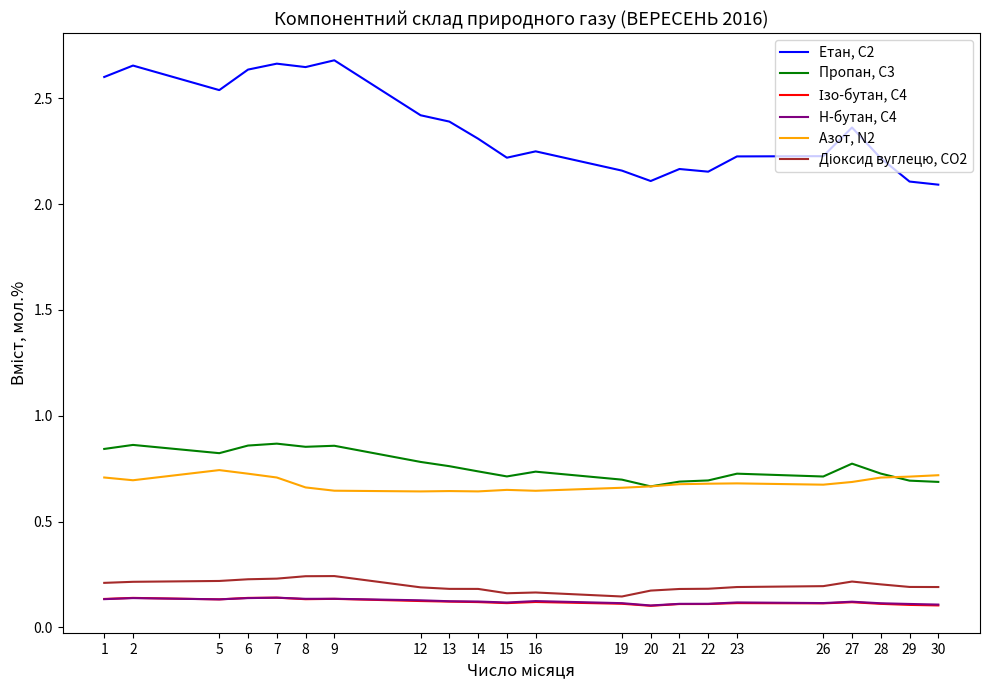

Which series has the largest total across all categories?

Етан, С2